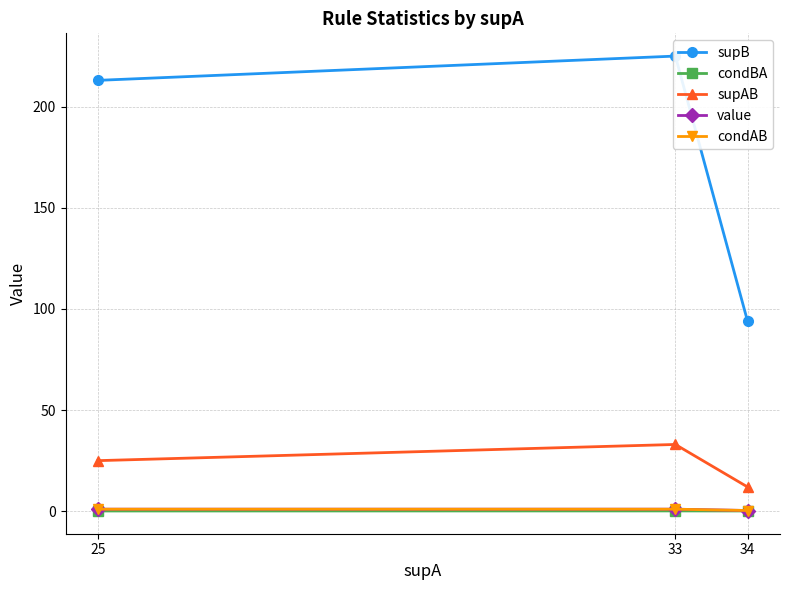

What is the value of the supB point at the 2nd from the left?

225.0